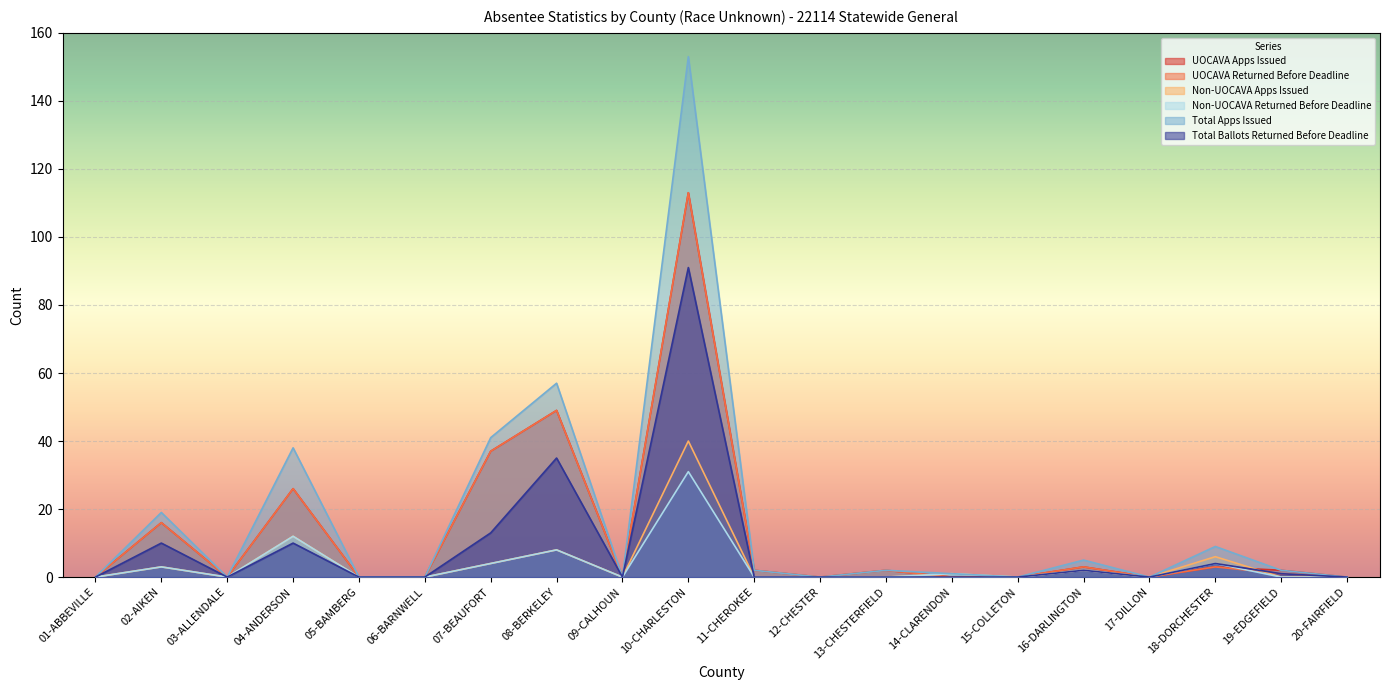

What is the label of the 3rd point from the right?

18-DORCHESTER